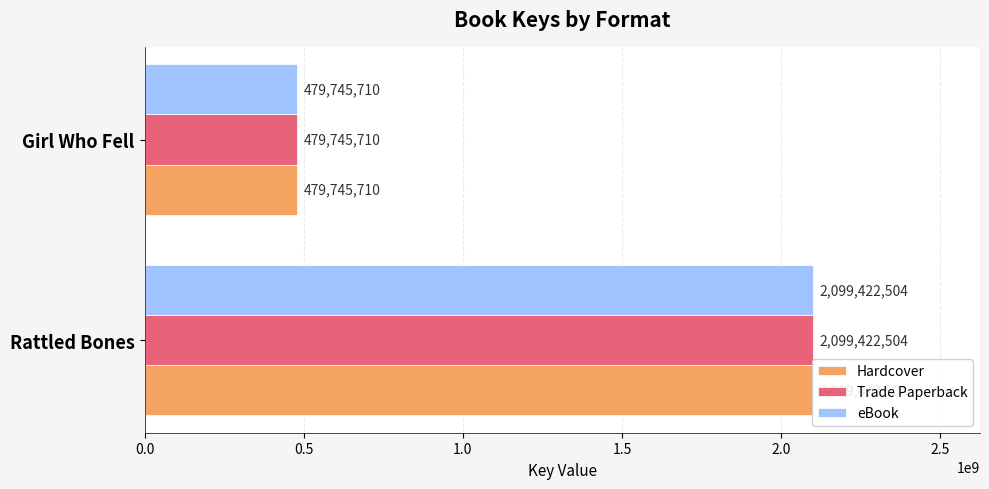

What is the sum of all eBook values?

2579168214